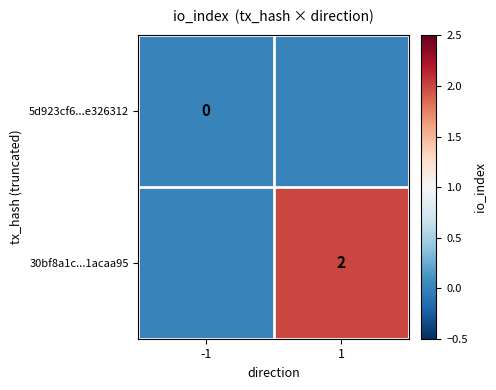

Is it true that 30bf8a1c...1acaa95 equals 2 at 1?

True